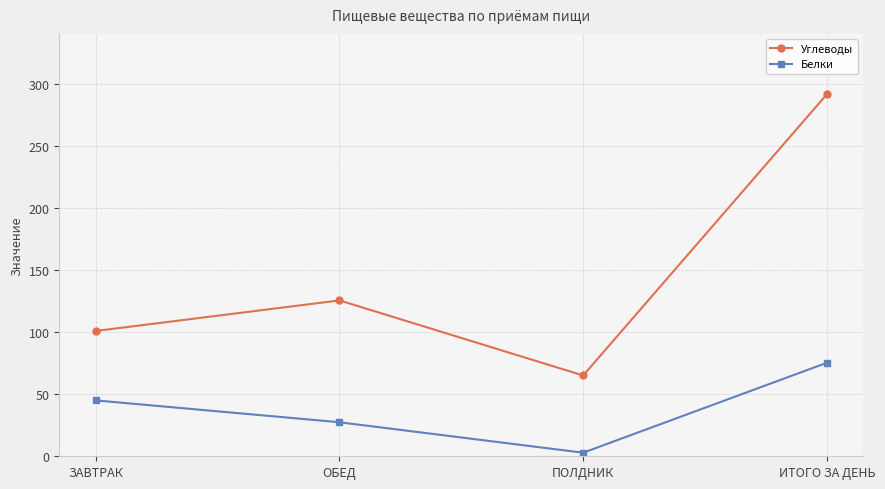

List the labels in order of Углеводы value, smallest first.

ПОЛДНИК, ЗАВТРАК, ОБЕД, ИТОГО ЗА ДЕНЬ